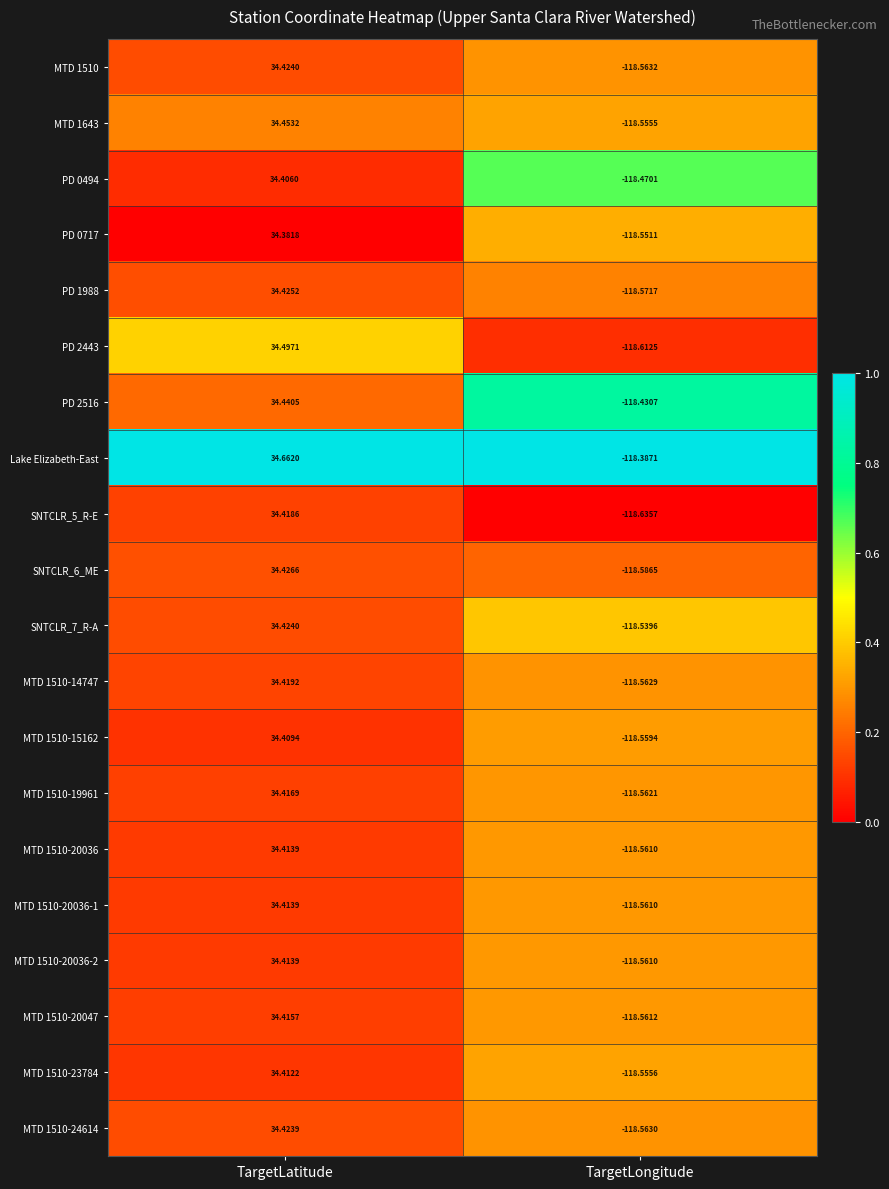

At which category does the chart reach its minimum across all series?

TargetLongitude